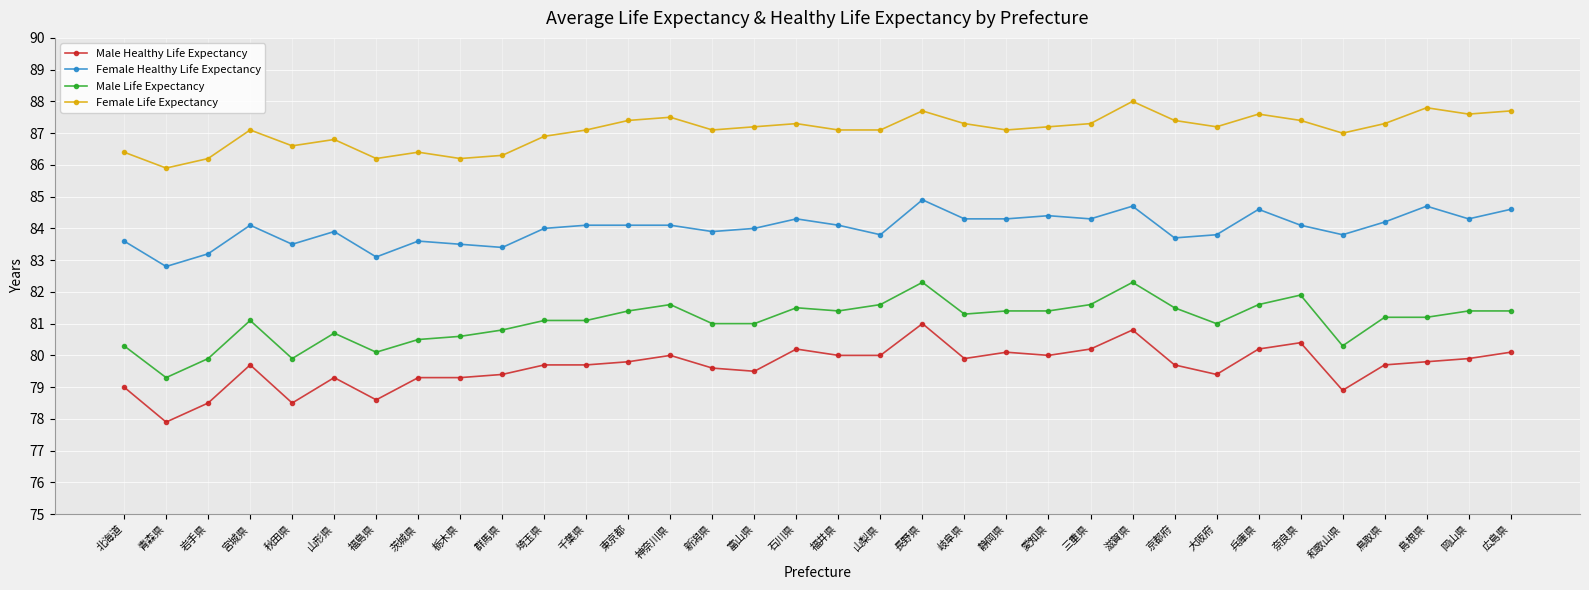

What is the average value of the Female Life Expectancy series?

87.1